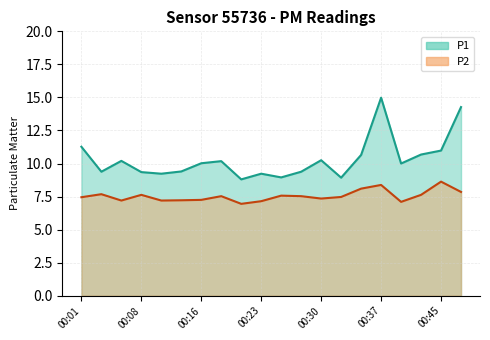

How many distinct data groups are displayed?

2